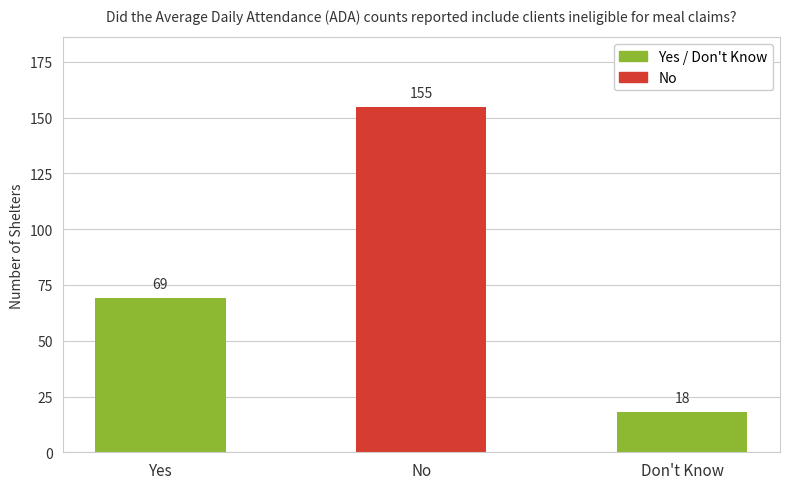

What is the label of the 2nd bar from the right?

No